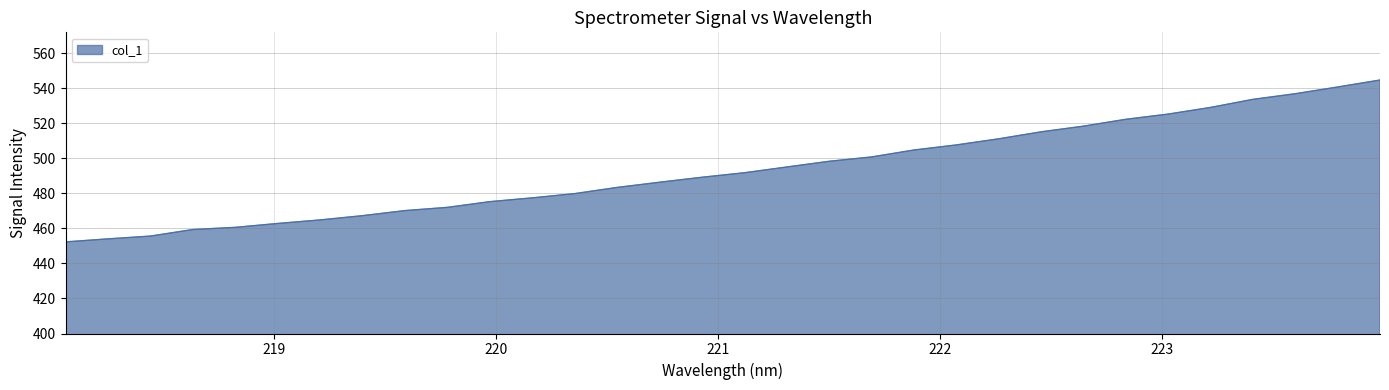

What is the difference between the maximum and minimum values?

92.5